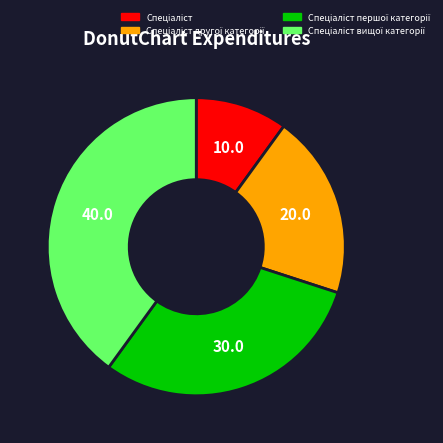

Is there any slice that represents more than half of the pie?

No